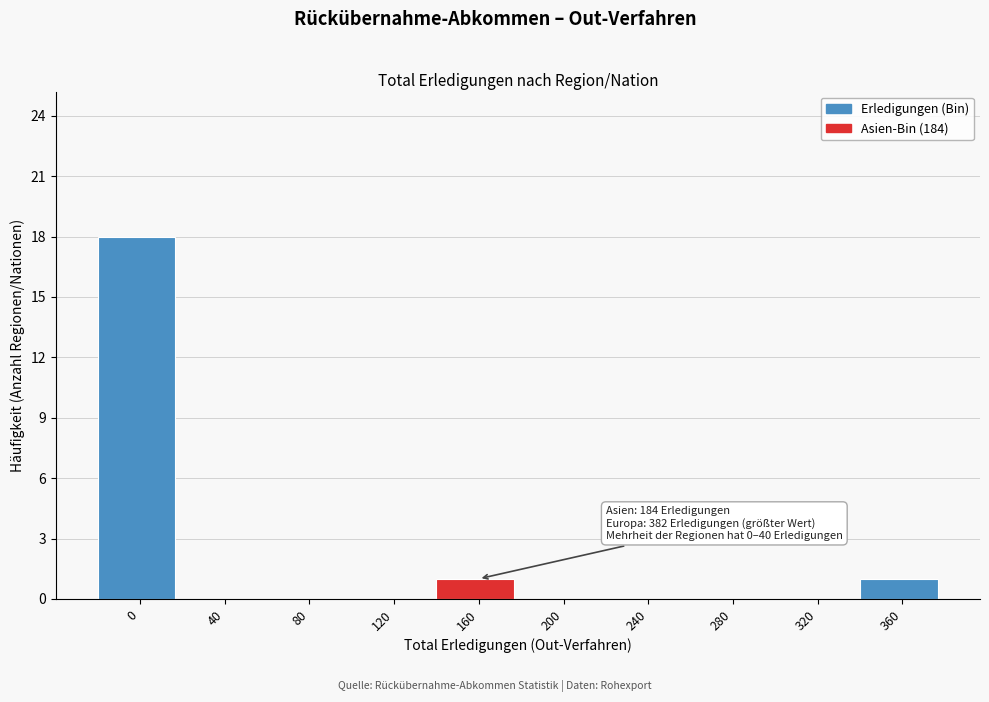

Reading left to right, transcribe all the data shown in this chart.

0=18	40=0	80=0	120=0	160=1	200=0	240=0	280=0	320=0	360=1